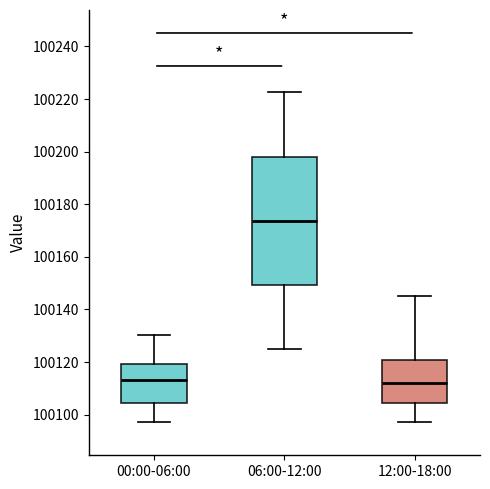

Reading left to right, read every box against the y-axis: the position of its median line, the range the box covers, and the ends of its whiskers. The values are not printed on the chart, so give them approximately, as read against the axis.

00:00-06:00: median 100114, box 100104 to 100120, whiskers 100098 to 100130
06:00-12:00: median 100174, box 100150 to 100198, whiskers 100126 to 100222
12:00-18:00: median 100112, box 100104 to 100120, whiskers 100098 to 100146